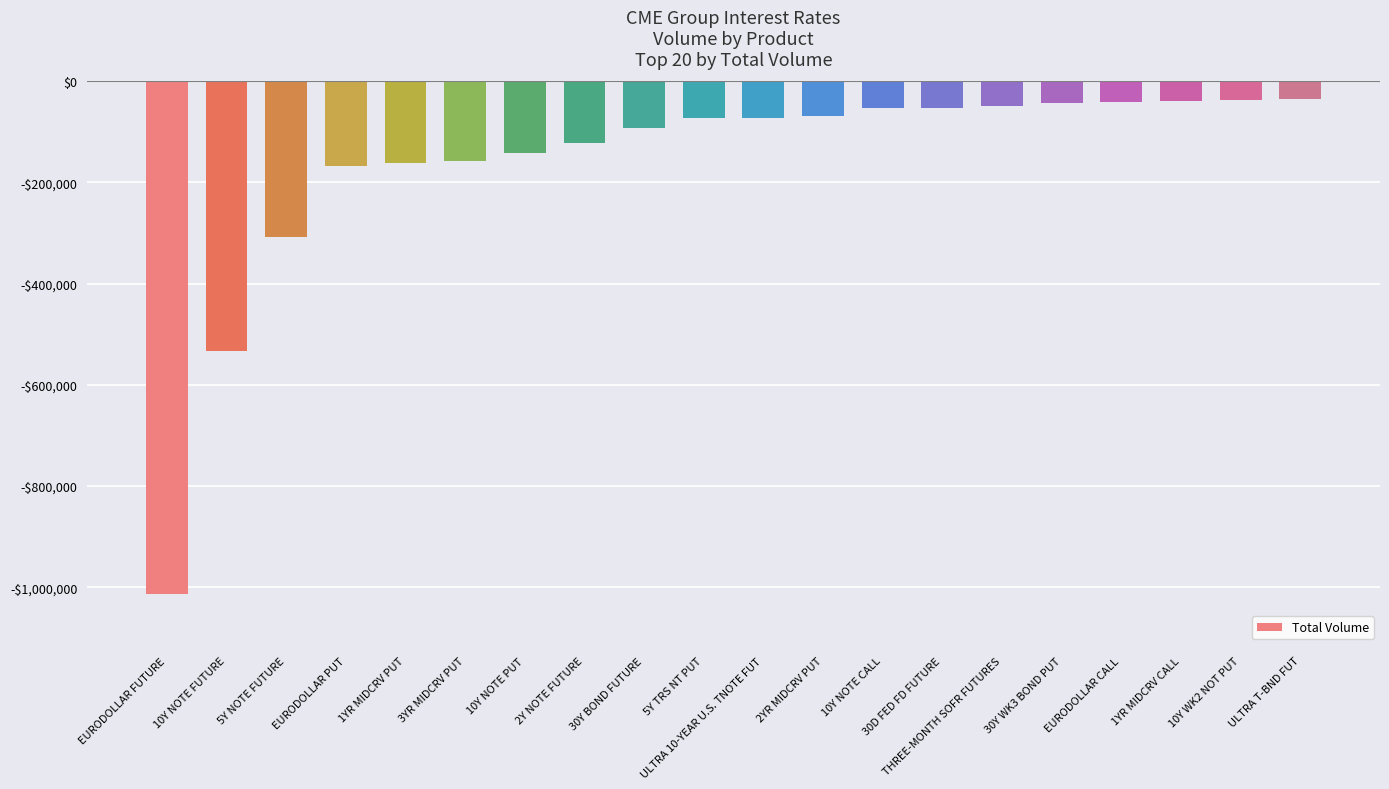

What is the label of the 12th bar from the right?

30Y BOND FUTURE